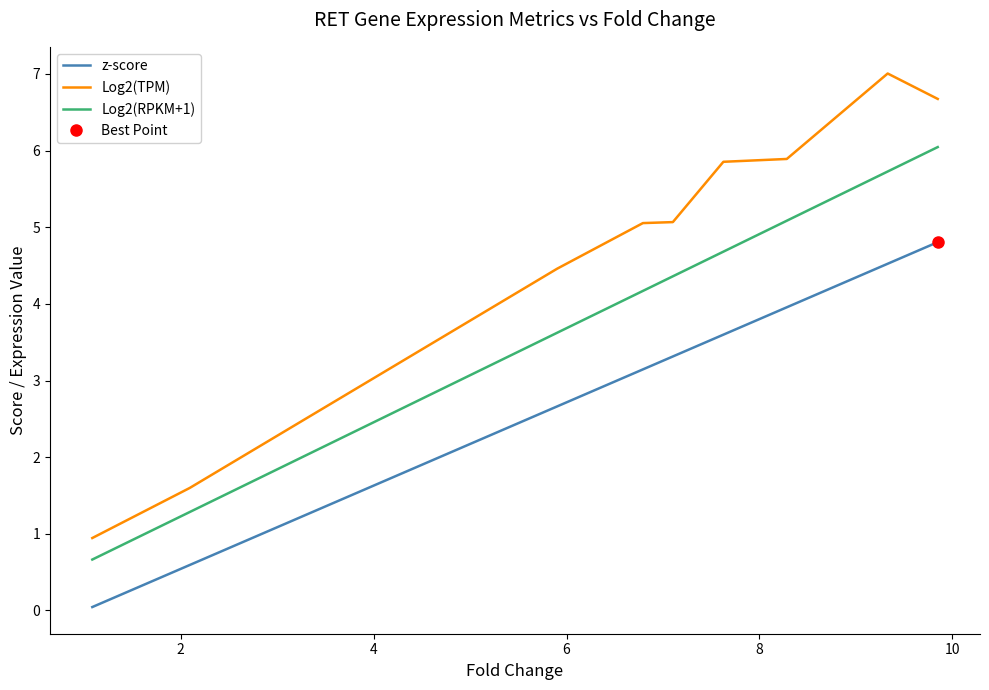

Which series has the widest spread of values?

Log2(TPM)